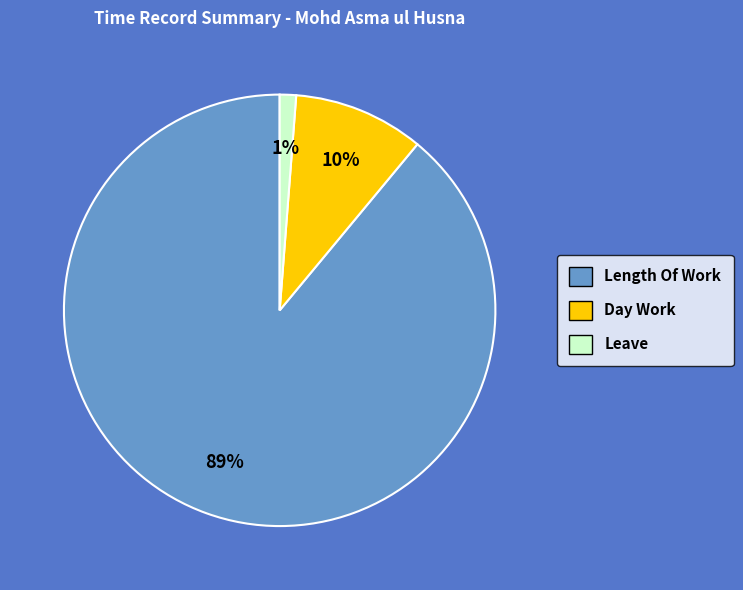

Is there a majority slice in this chart?

Yes